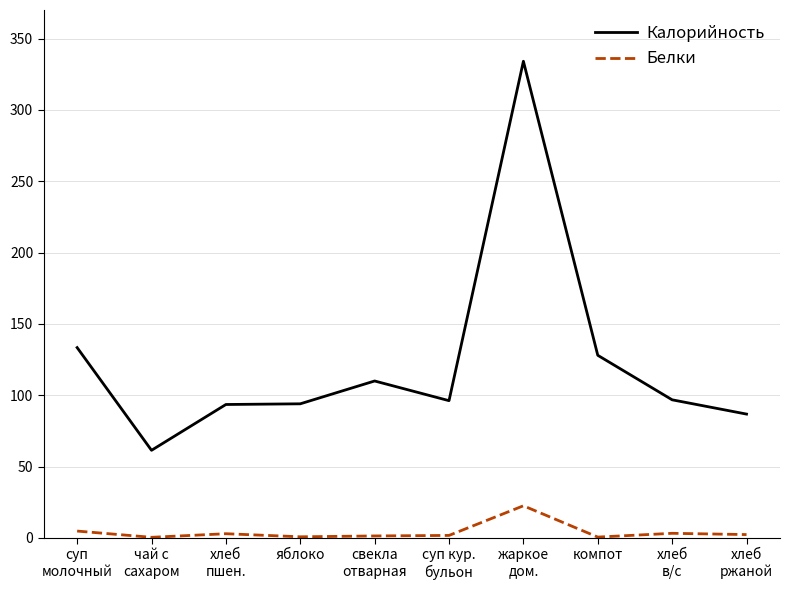

Which series has the largest total across all categories?

Калорийность